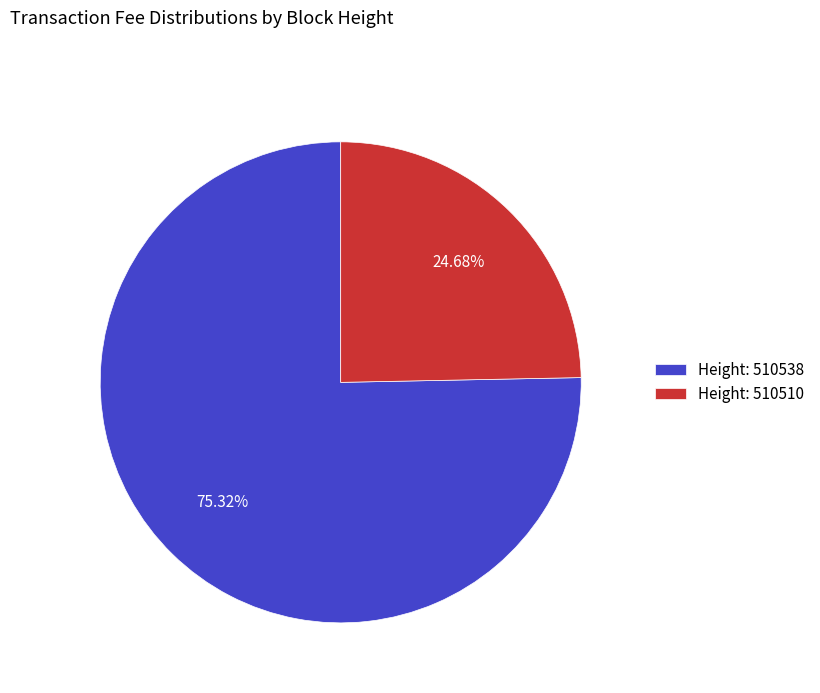

Is there any slice that represents more than half of the pie?

Yes